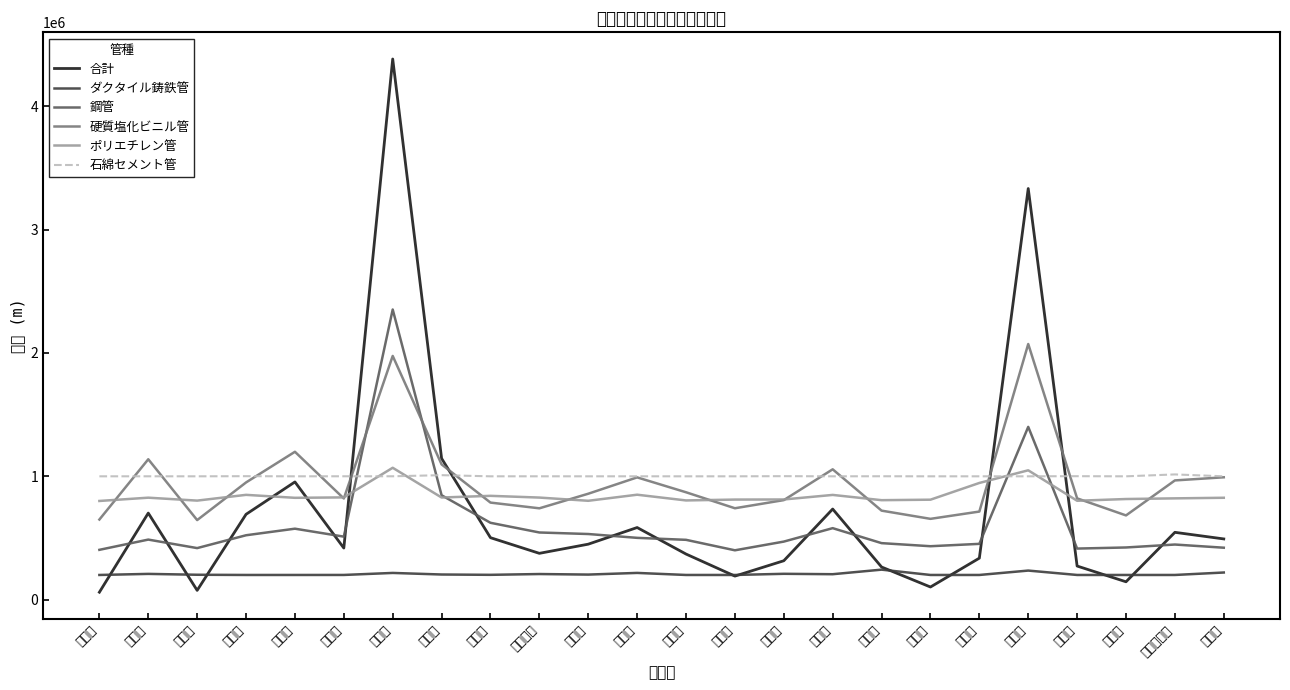

Where does the 石綿セメント管 series first go above 1000041?

新見市